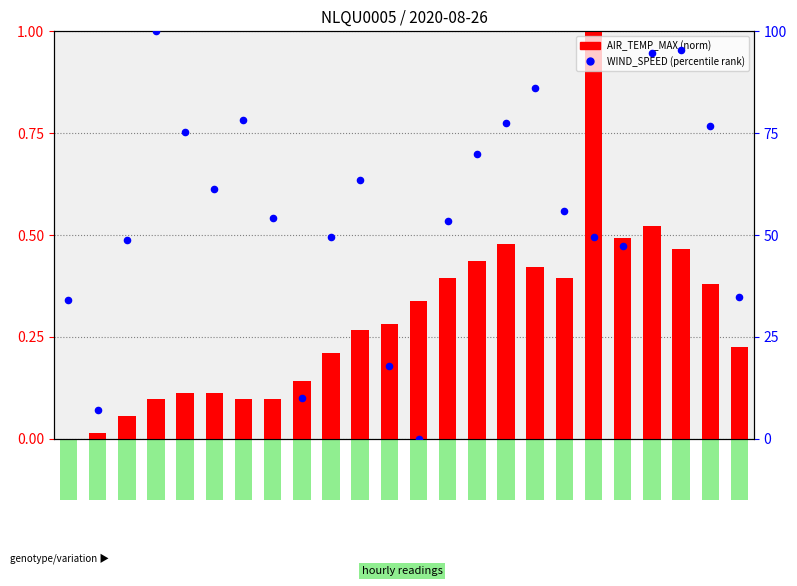

At which category is the sum across all series the highest?

03:52